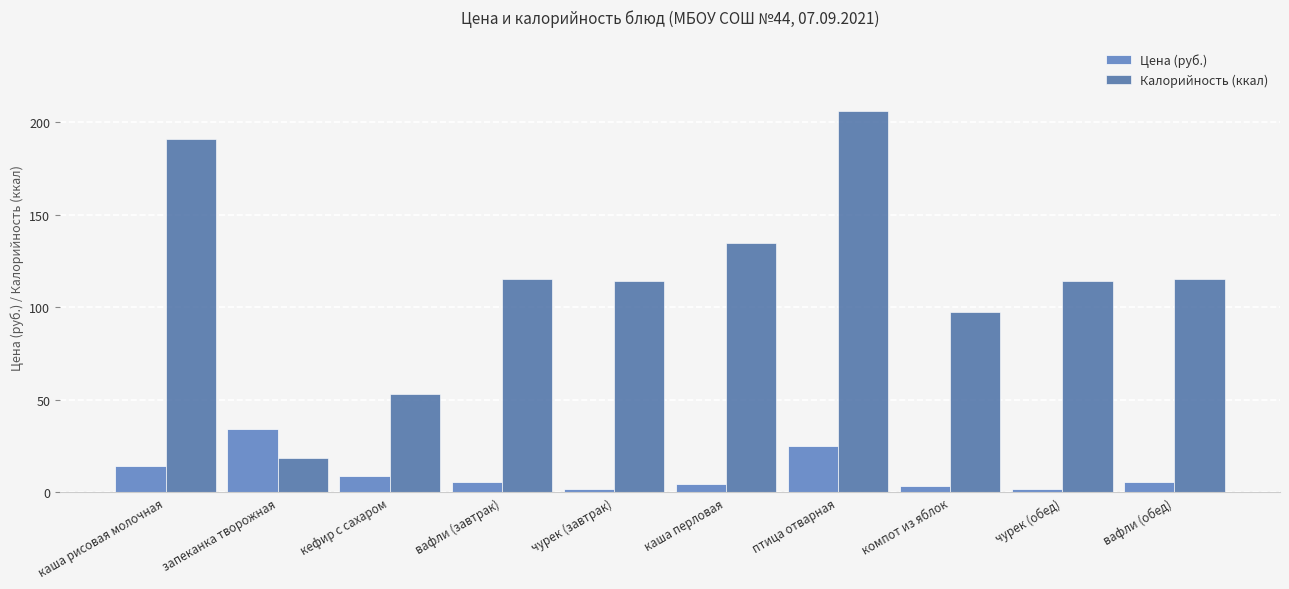

Rank the series by their average value, from lowest to highest.

Цена (руб.), Калорийность (ккал)